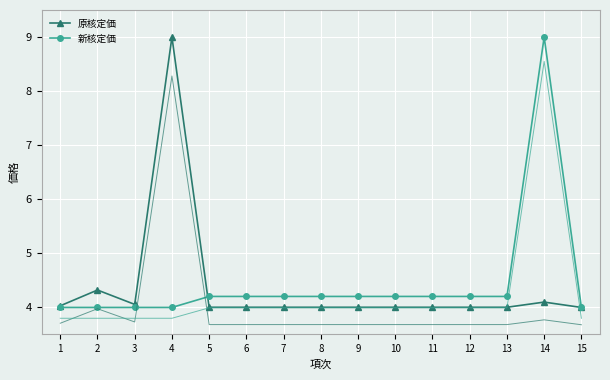

What is the difference between the maximum and minimum values in the 原核定価 series?

5.0